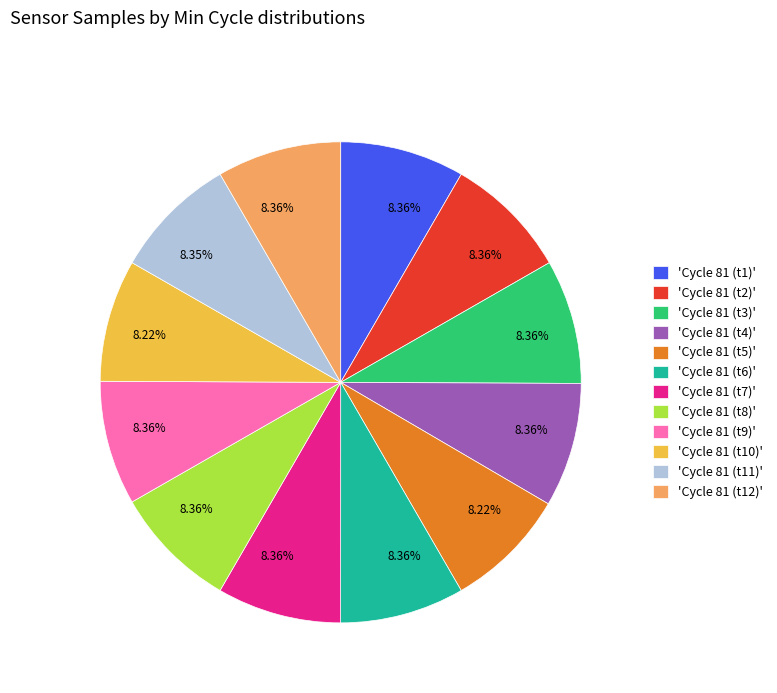

Combined, do 'Cycle 81 (t5)' and 'Cycle 81 (t1)' account for over 50%?

No